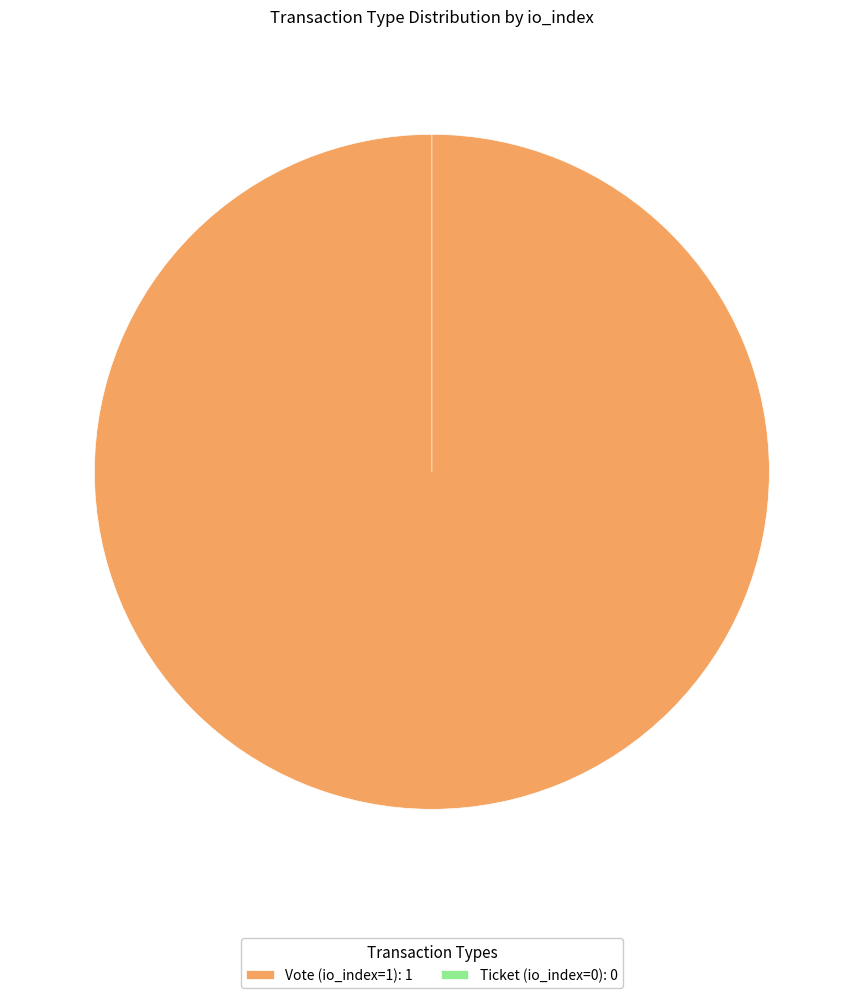

What is the change in value from Vote (io_index=1) to Ticket (io_index=0)?

-1